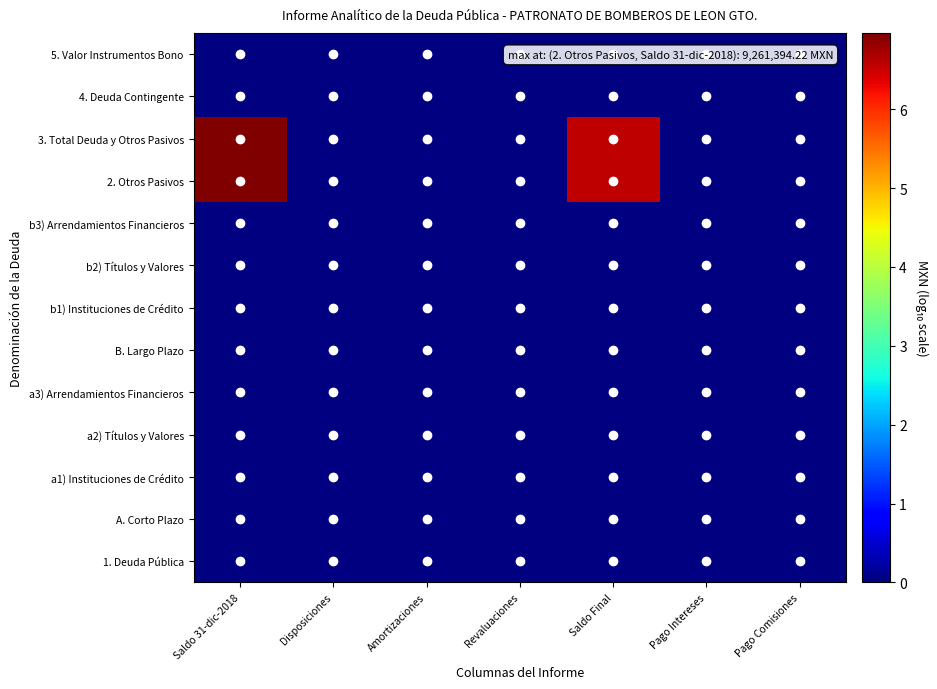

At how many categories does at least one series exceed 6?

2